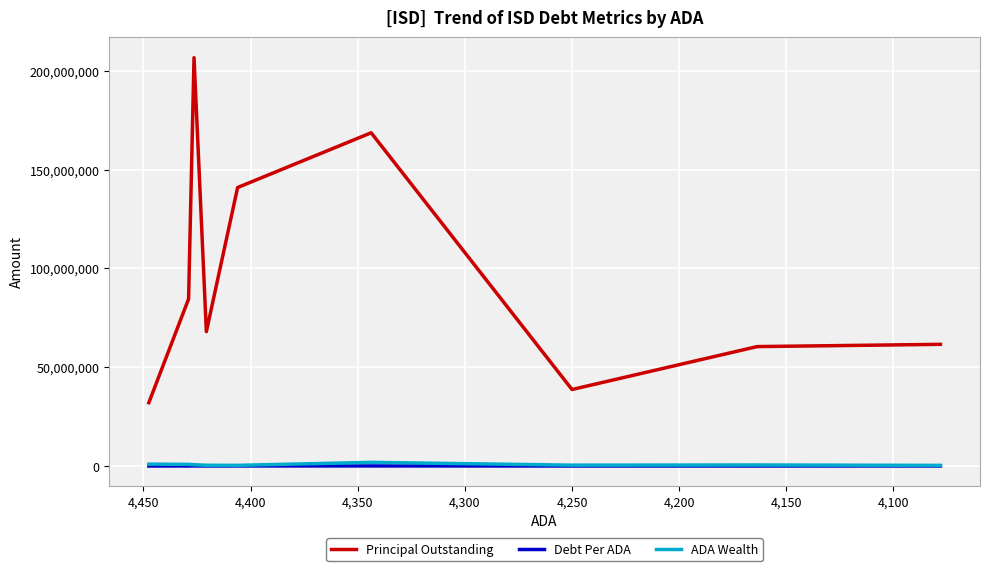

Which series has the widest spread of values?

Principal Outstanding